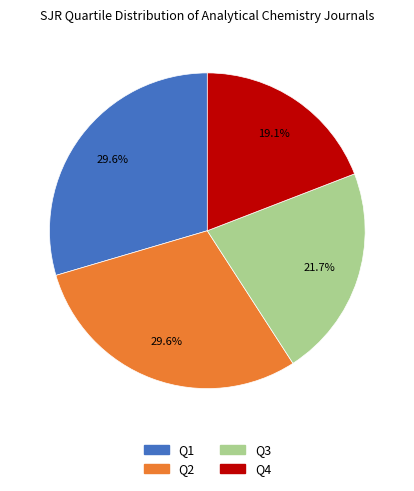

What is the ratio of the value at Q2 to the value at Q1?

1.0